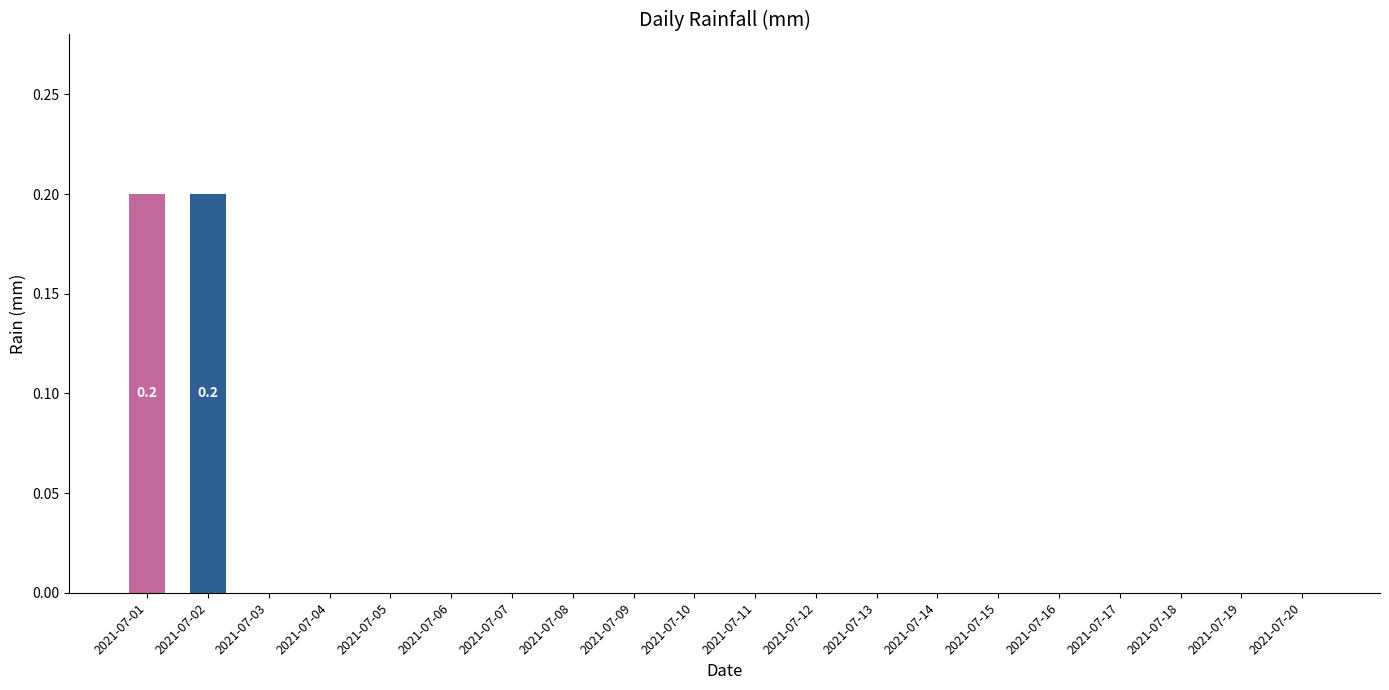

Reading left to right, transcribe all the data shown in this chart.

0.2	0.2	0.0	0.0	0.0	0.0	0.0	0.0	0.0	0.0	0.0	0.0	0.0	0.0	0.0	0.0	0.0	0.0	0.0	0.0